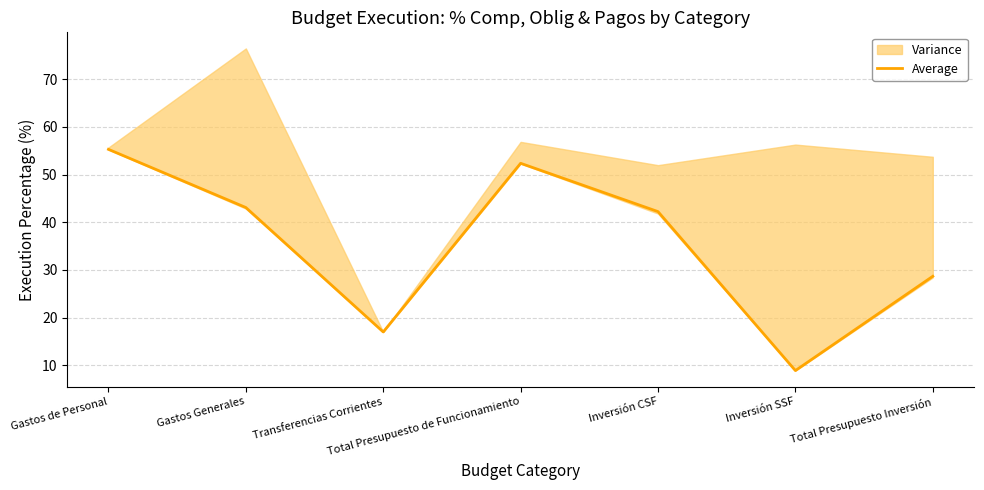

Reading left to right, what are all the values shown in this chart?

Gastos de Personal=55.3	Gastos Generales=43.1	Transferencias Corrientes=17.0	Total Presupuesto de Funcionamiento=52.4	Inversión CSF=42.2	Inversión SSF=8.9	Total Presupuesto Inversión=28.7